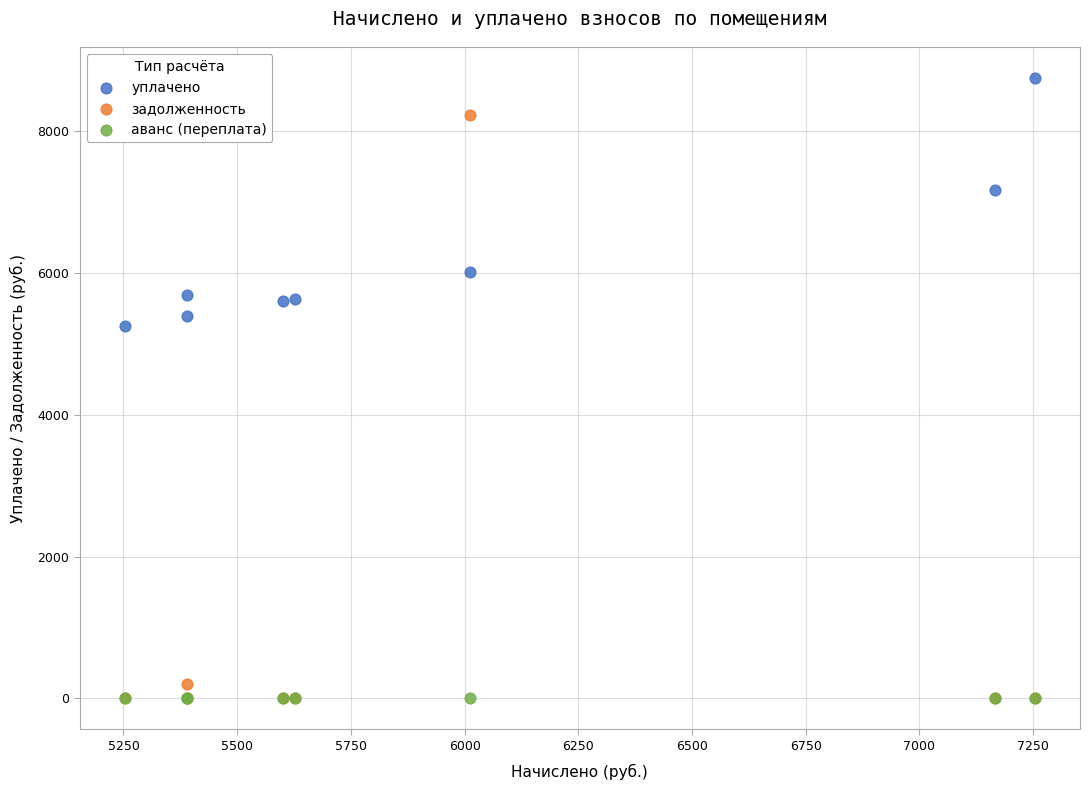

Across all series, what Y value is closest to 4373?

5253.7